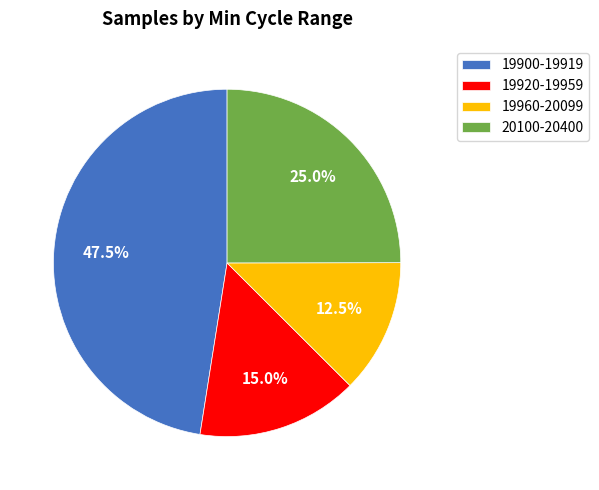

Rank the categories by value from lowest to highest.

19960-20099, 19920-19959, 20100-20400, 19900-19919